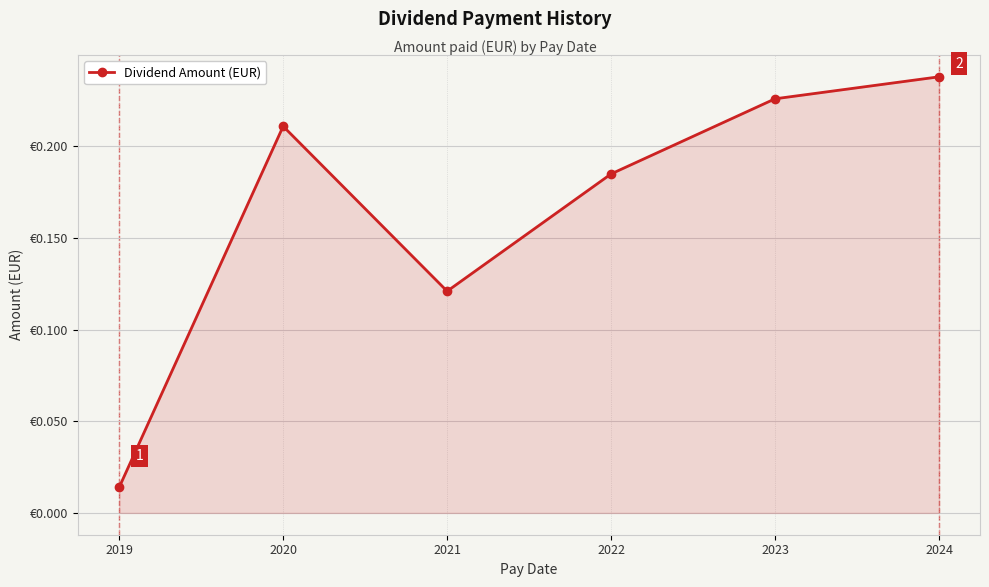

List the labels in order of value, smallest first.

2019, 2021, 2022, 2020, 2023, 2024